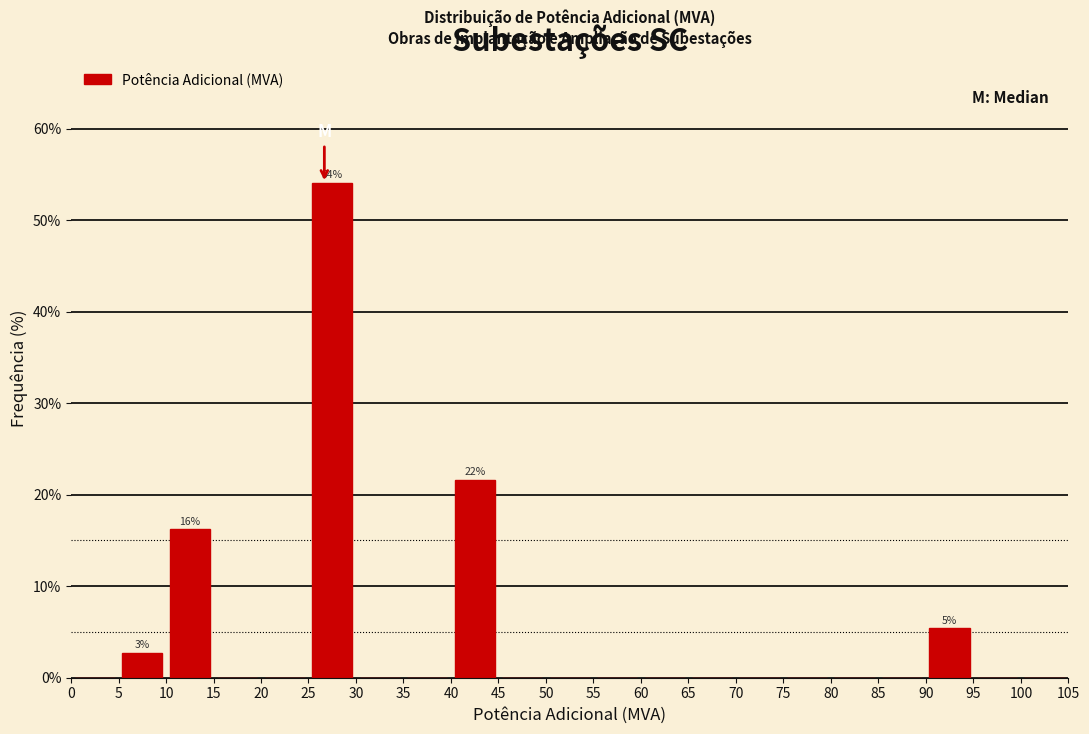

Which range on the x-axis has the tallest bar?

25 to 30